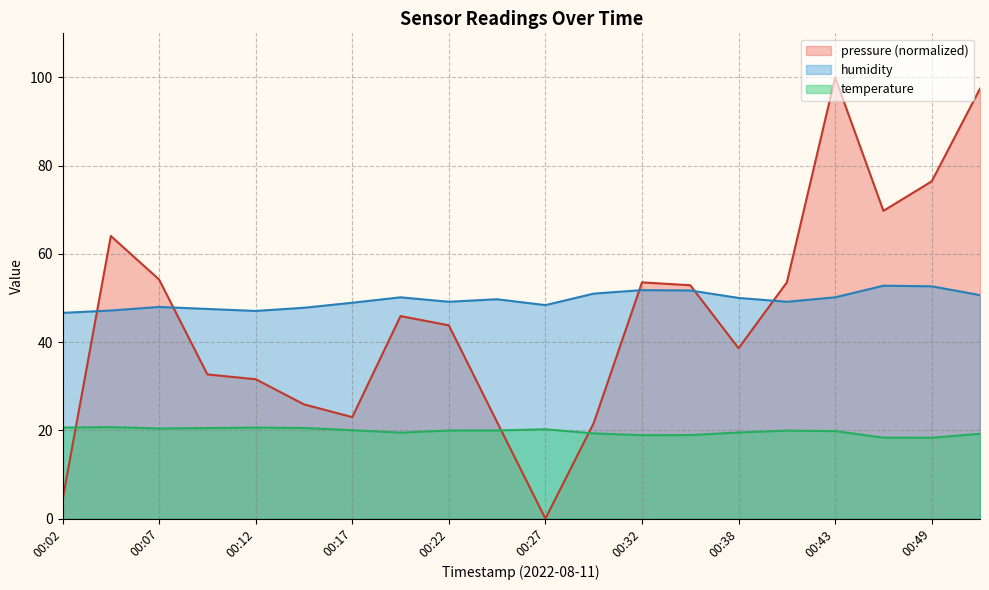

Reading left to right, list all the values displayed in this chart.

pressure: 00:02=4.2	00:05=64.1	00:07=54.2	00:10=32.7	00:12=31.6	00:15=25.9	00:17=23.0	00:20=45.9	00:22=43.8	00:25=21.9	00:27=0.0	00:30=21.6	00:32=53.5	00:35=52.9	00:38=38.6	00:40=53.5	00:43=100.0	00:46=69.8	00:49=76.5	00:51=97.5
humidity: 00:02=46.6	00:05=47.2	00:07=48.0	00:10=47.5	00:12=47.1	00:15=47.8	00:17=48.9	00:20=50.2	00:22=49.1	00:25=49.7	00:27=48.4	00:30=51.0	00:32=51.8	00:35=51.7	00:38=50.0	00:40=49.1	00:43=50.2	00:46=52.8	00:49=52.7	00:51=50.7
temperature: 00:02=20.6	00:05=20.7	00:07=20.4	00:10=20.5	00:12=20.6	00:15=20.5	00:17=20.0	00:20=19.5	00:22=20.0	00:25=20.0	00:27=20.2	00:30=19.3	00:32=18.9	00:35=18.9	00:38=19.5	00:40=19.9	00:43=19.8	00:46=18.4	00:49=18.3	00:51=19.2